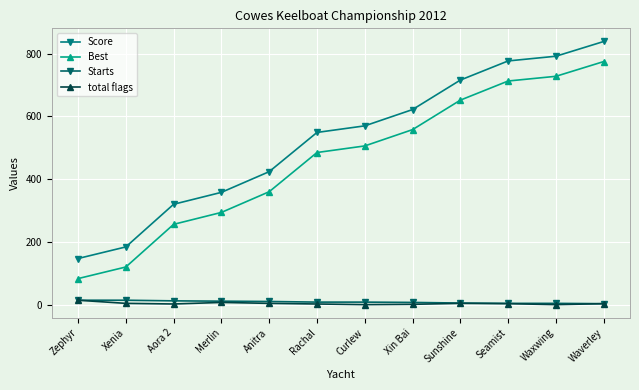

Which series has the largest range (max minus min)?

Score